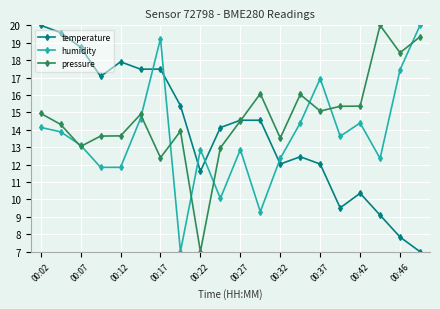

What is the greatest value displayed?

20.0